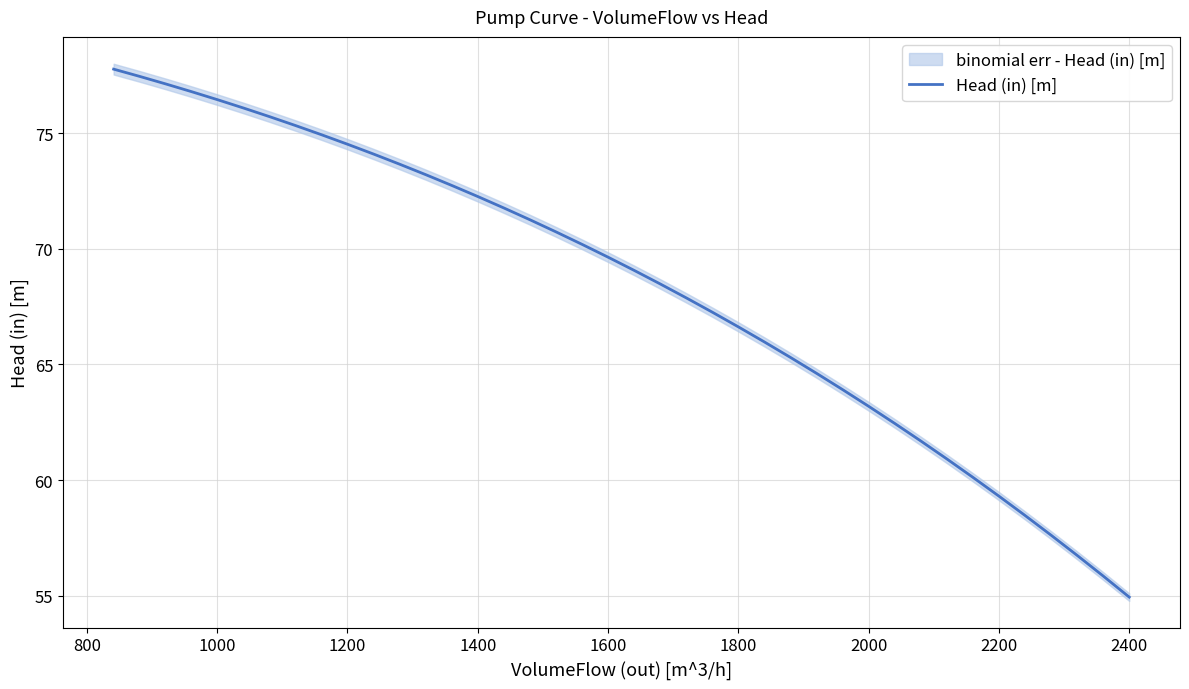

What is the lowest value of the Head (in) [m] series?

54.9